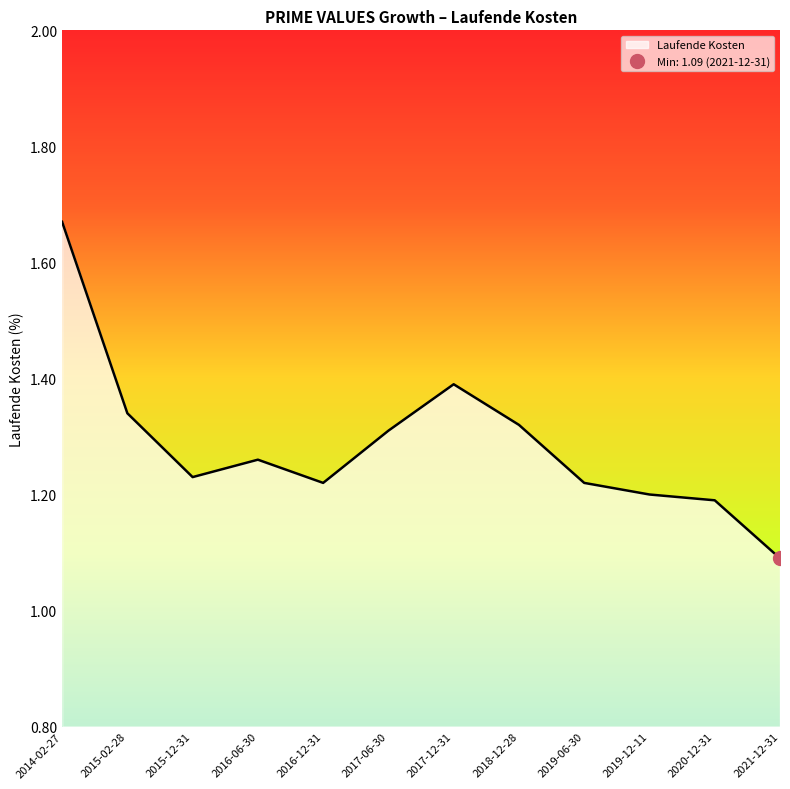

Reading left to right, extract all data points from this chart.

1.7	1.3	1.2	1.3	1.2	1.3	1.4	1.3	1.2	1.2	1.2	1.1